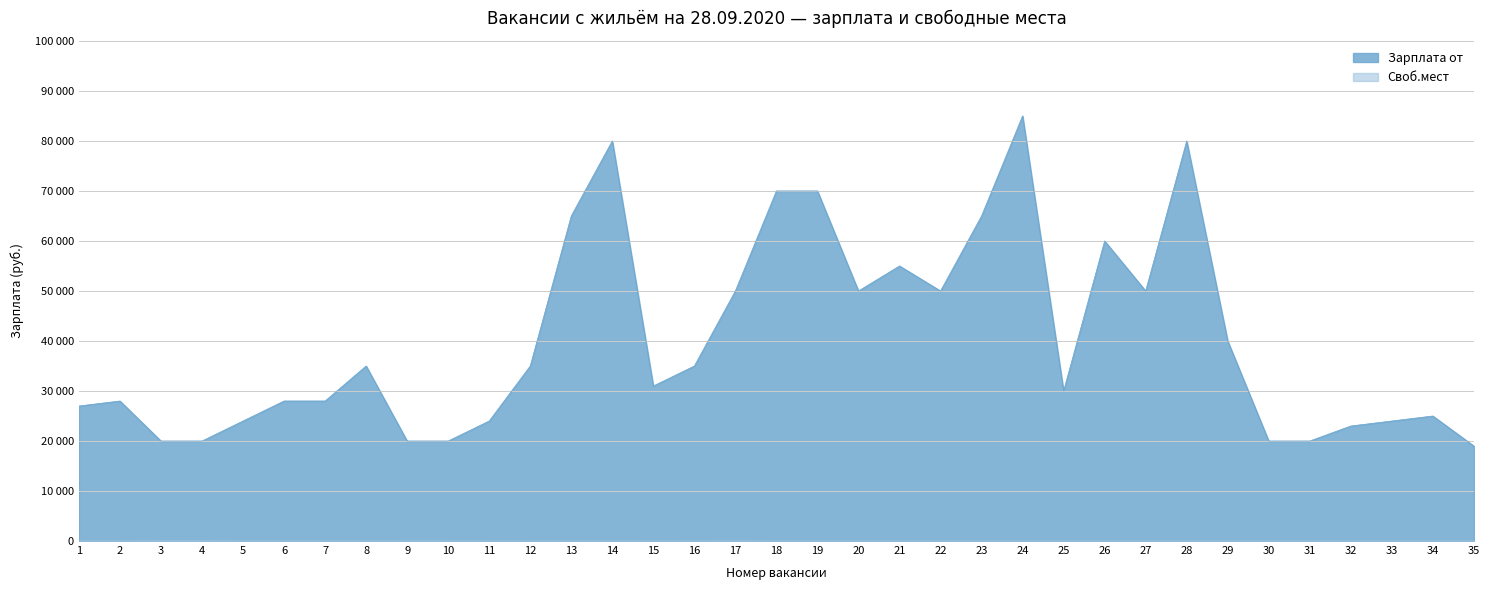

Reading right to left, list all the values displayed in this chart.

Зарплата от: 35=19000	34=25000	33=24000	32=23000	31=20000	30=20000	29=40000	28=80000	27=50000	26=60000	25=30000	24=85000	23=65000	22=50000	21=55000	20=50000	19=70000	18=70000	17=50000	16=35000	15=31000	14=80000	13=65000	12=35000	11=24000	10=20000	9=20000	8=35000	7=28000	6=28000	5=24000	4=20000	3=20000	2=28000	1=27000
Своб.мест: 35=3	34=4	33=3	32=4	31=2	30=3	29=1	28=1	27=1	26=1	25=1	24=1	23=3	22=5	21=1	20=5	19=1	18=1	17=25	16=7	15=1	14=15	13=15	12=5	11=5	10=16	9=16	8=10	7=8	6=8	5=5	4=40	3=40	2=1	1=2